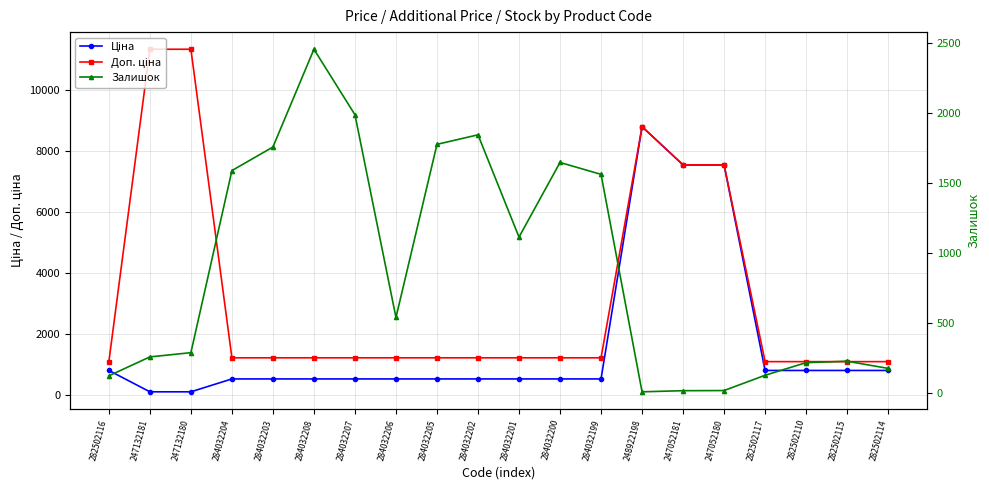

What value does the Залишок series have at 247132180?

290.0